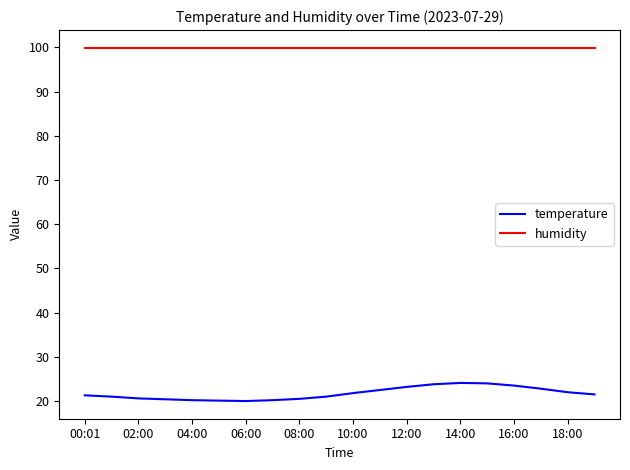

Which series has the largest total across all categories?

humidity